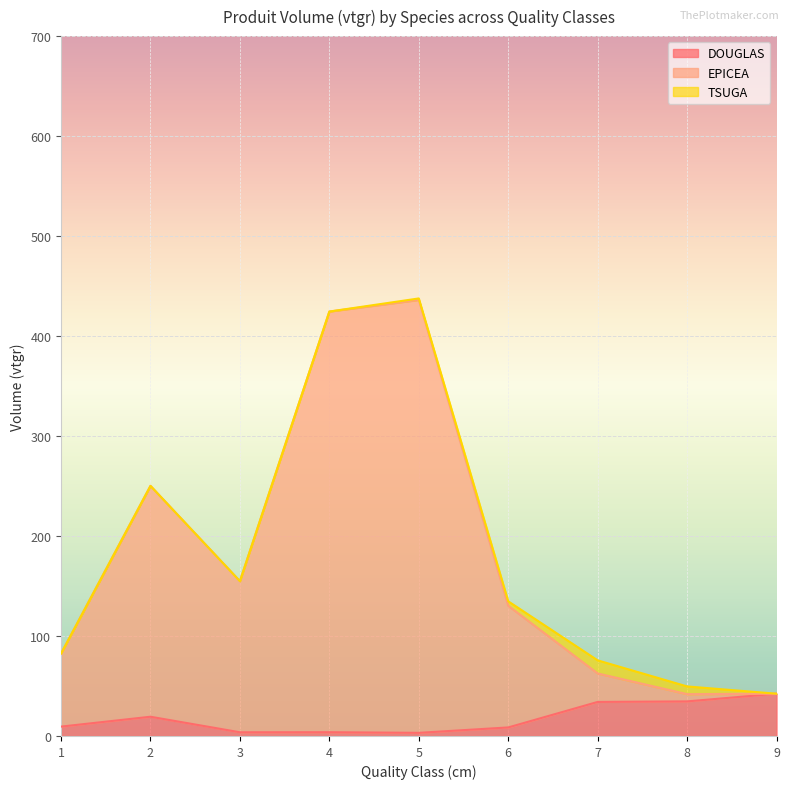

Where is the first local minimum for DOUGLAS?

3